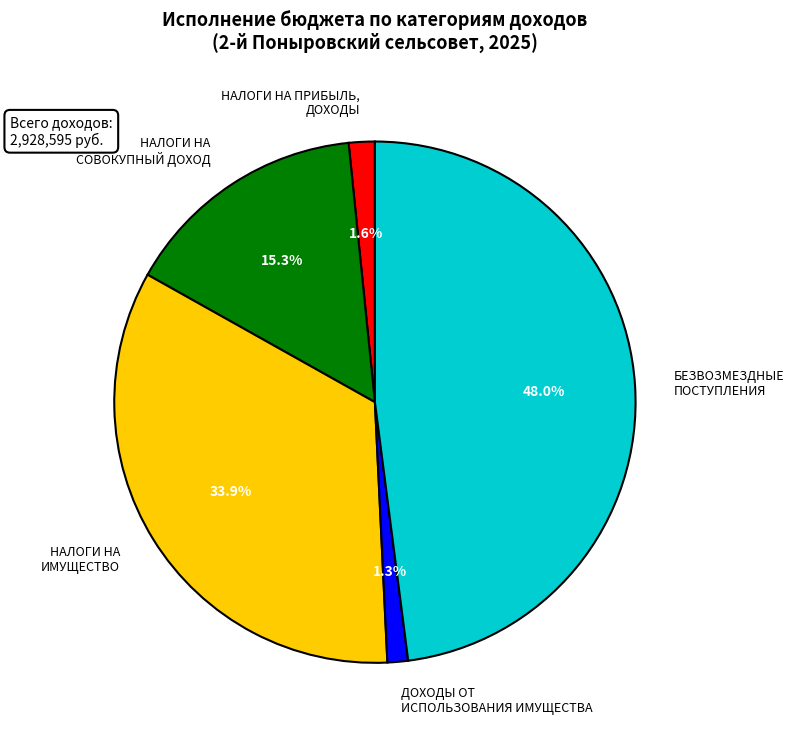

What is the largest slice in the pie chart?

БЕЗВОЗМЕЗДНЫЕ ПОСТУПЛЕНИЯ